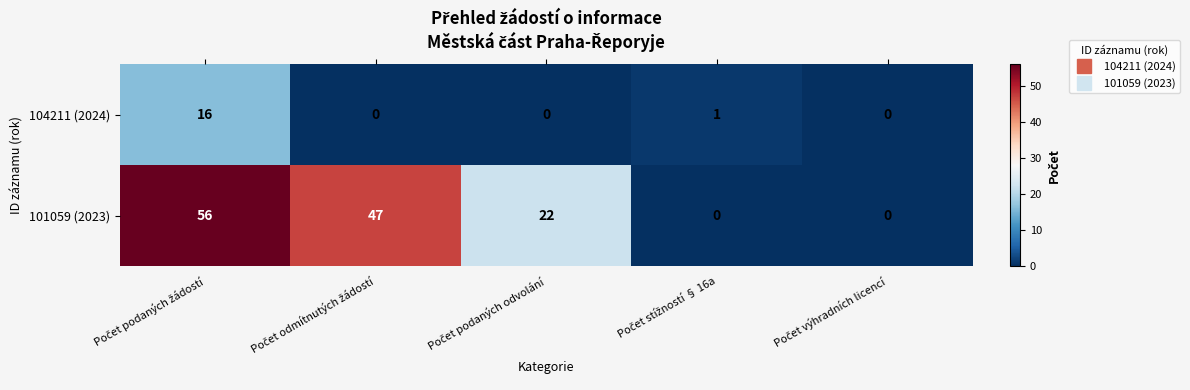

How many positive values does the 101059 (2023) series have?

3